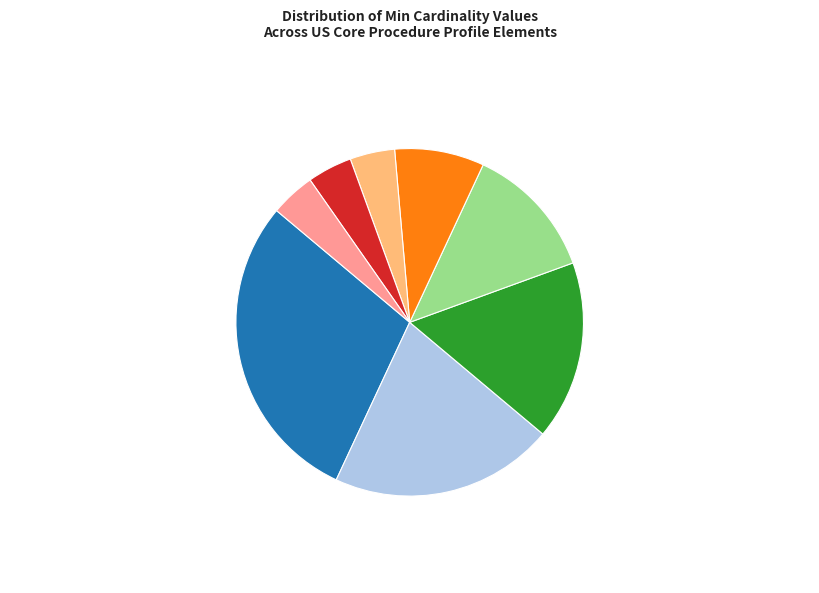

Is there a majority slice in this chart?

No